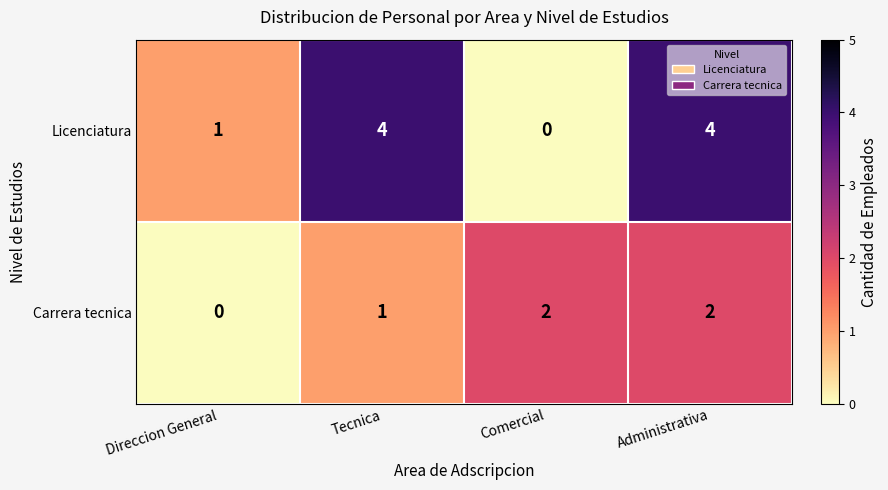

Which series has the widest spread of values?

Licenciatura